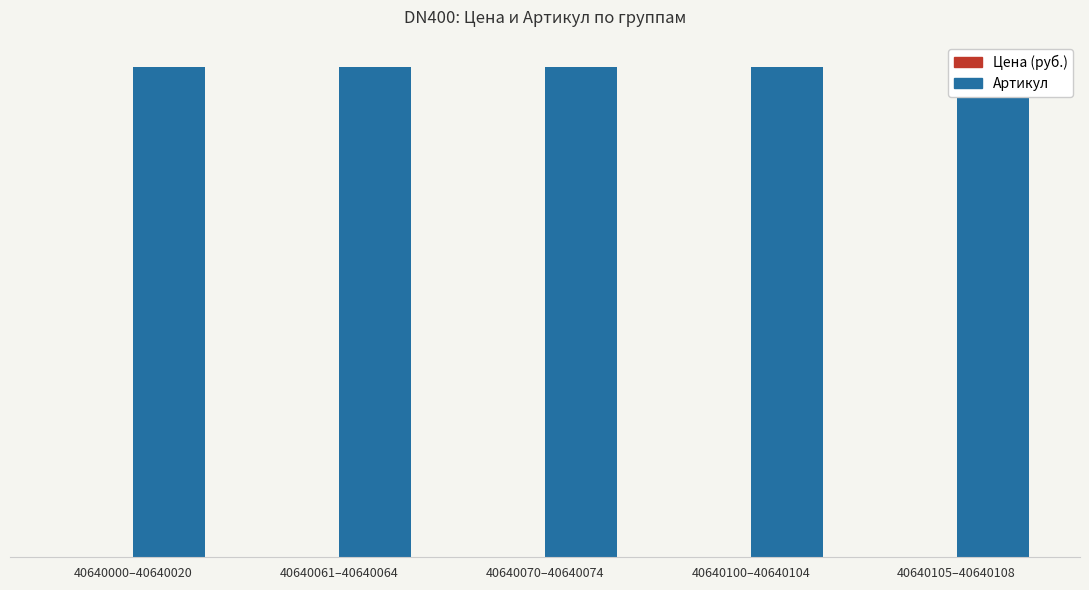

Which series has the largest range (max minus min)?

Цена (руб.)